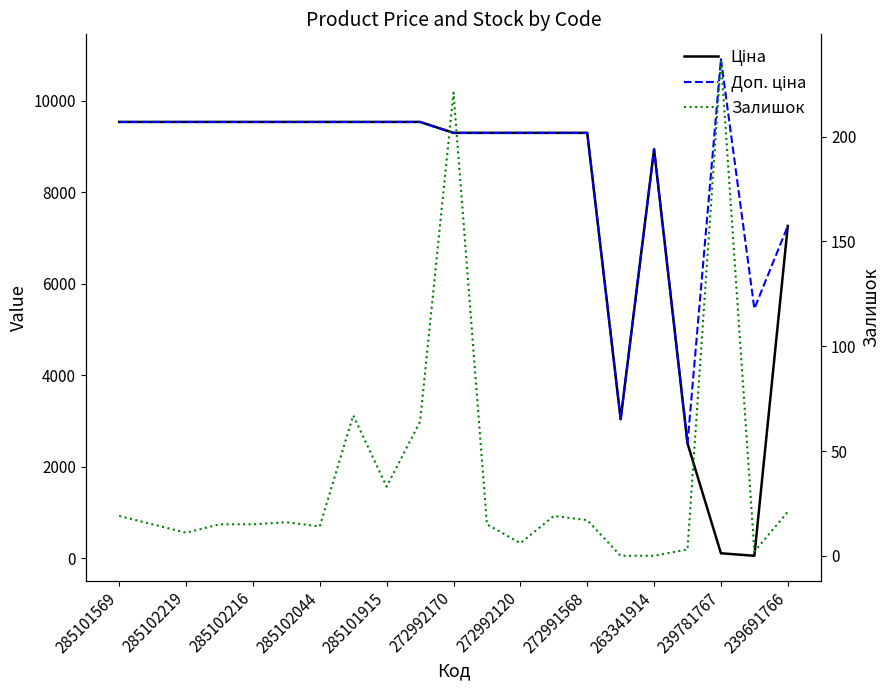

How many lines are shown in the chart?

3